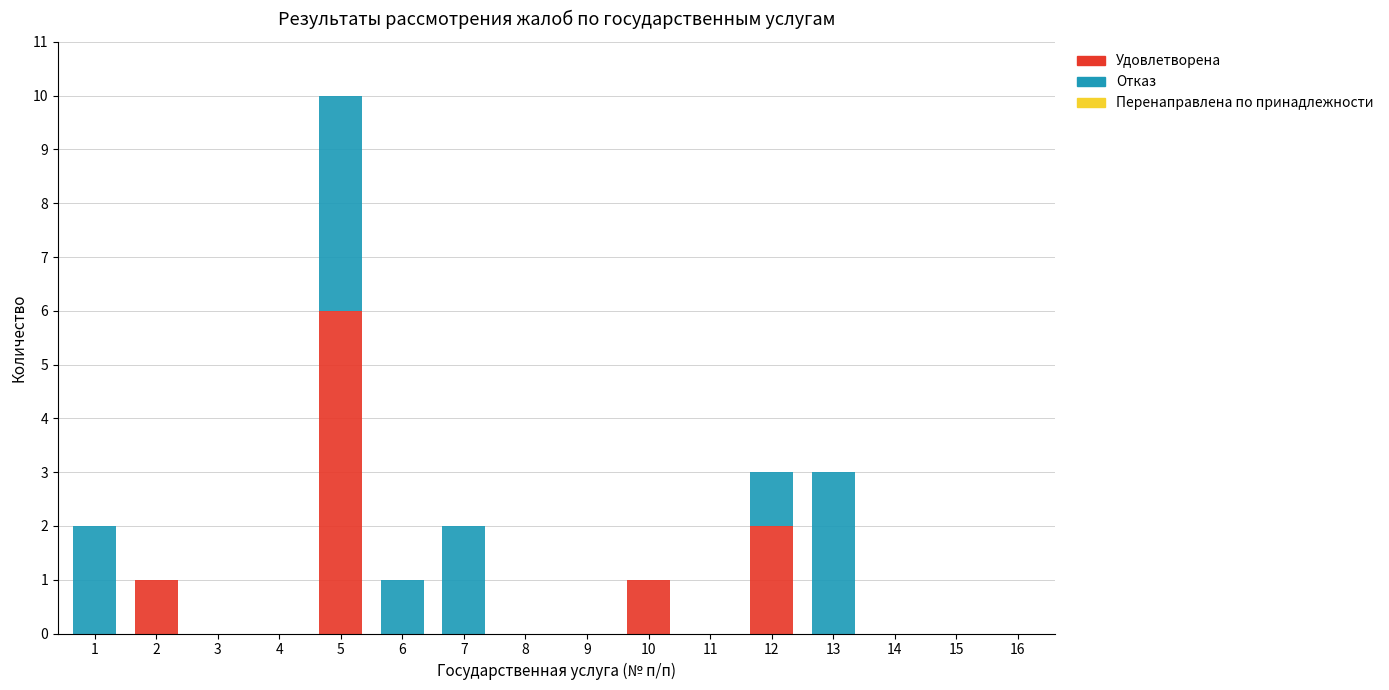

At which category is the sum across all series the highest?

5